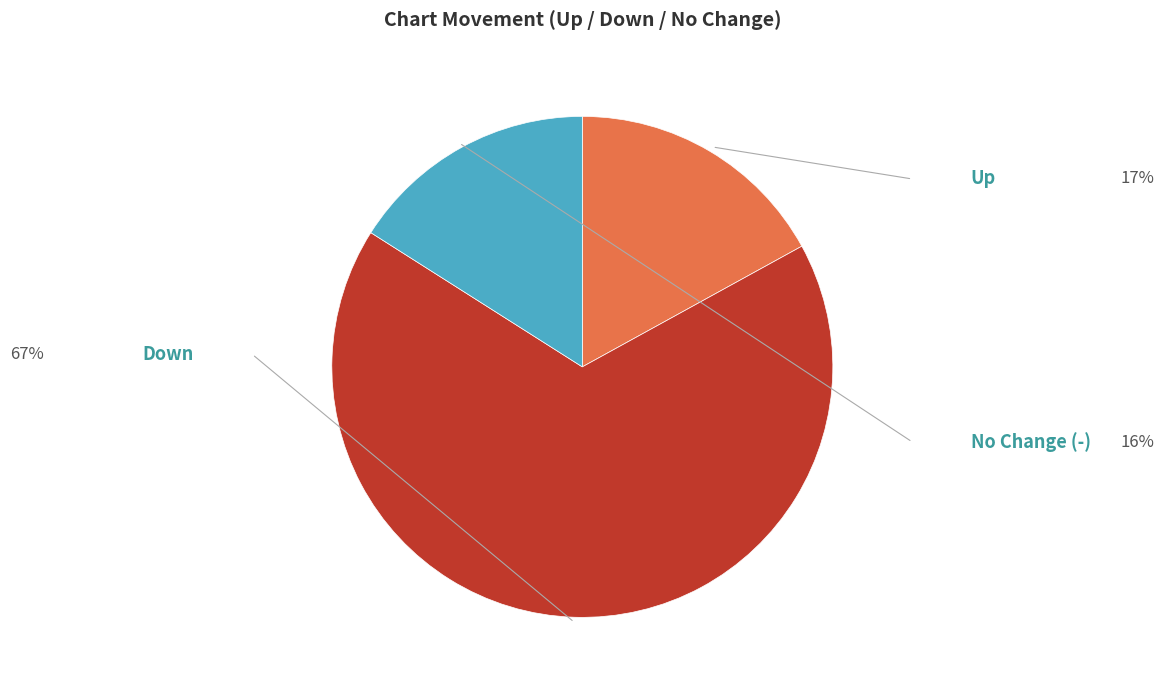

Is there a majority slice in this chart?

Yes